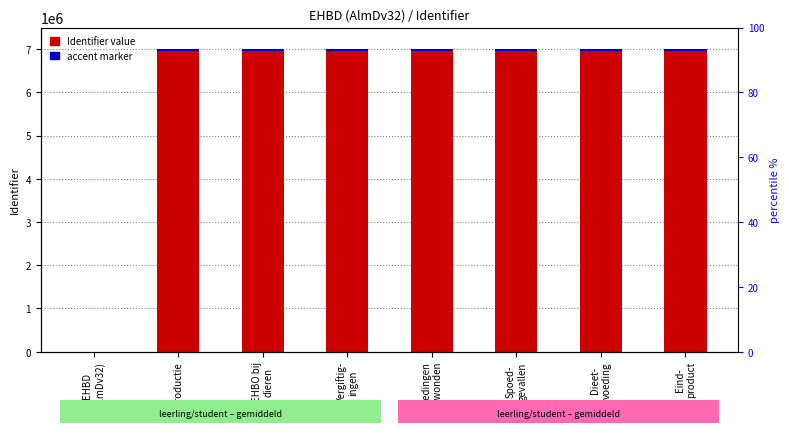

What is the average value of the accent marker series?

30598.9